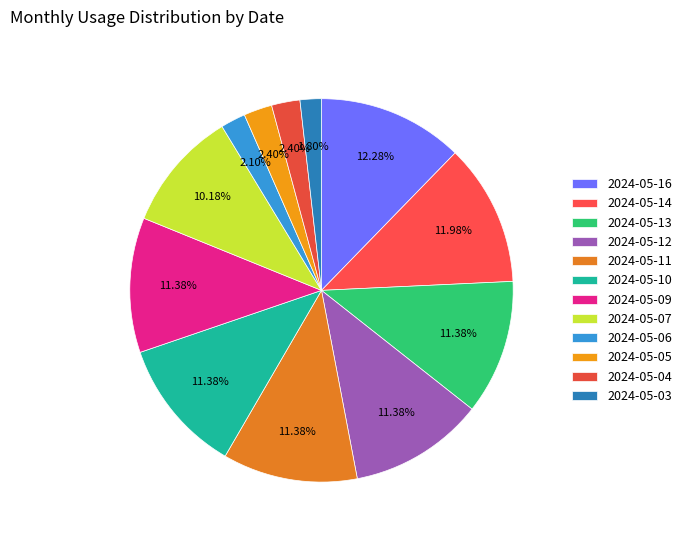

Is it true that 2024-05-11 is 11% of the pie?

True